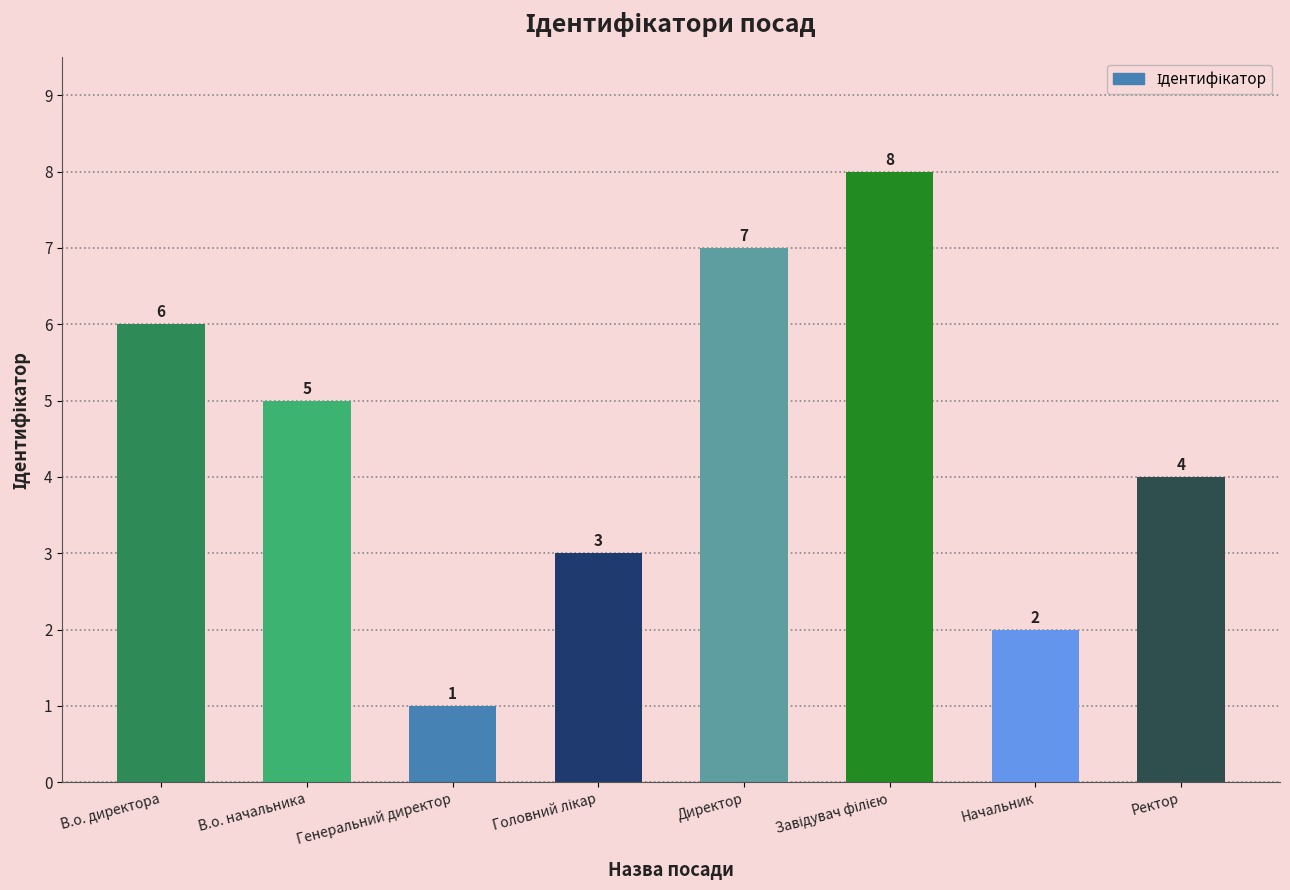

Is it true that the value at Директор is 10?

False